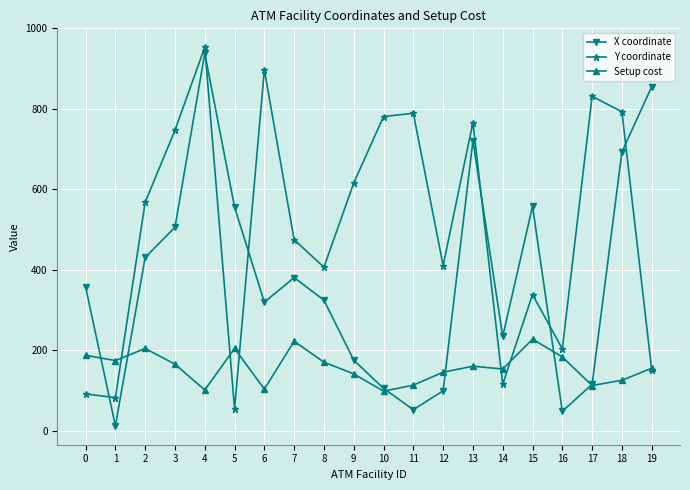

Count the number of categories in the chart.

20